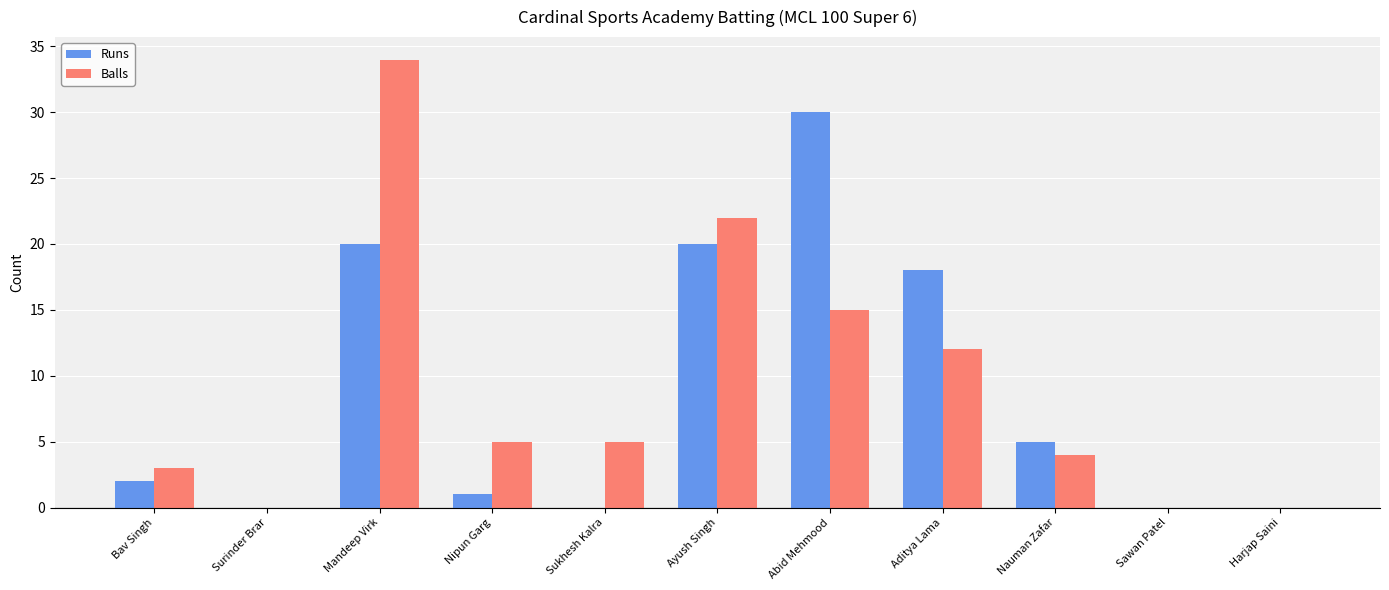

What is the sum of all Runs values?

96